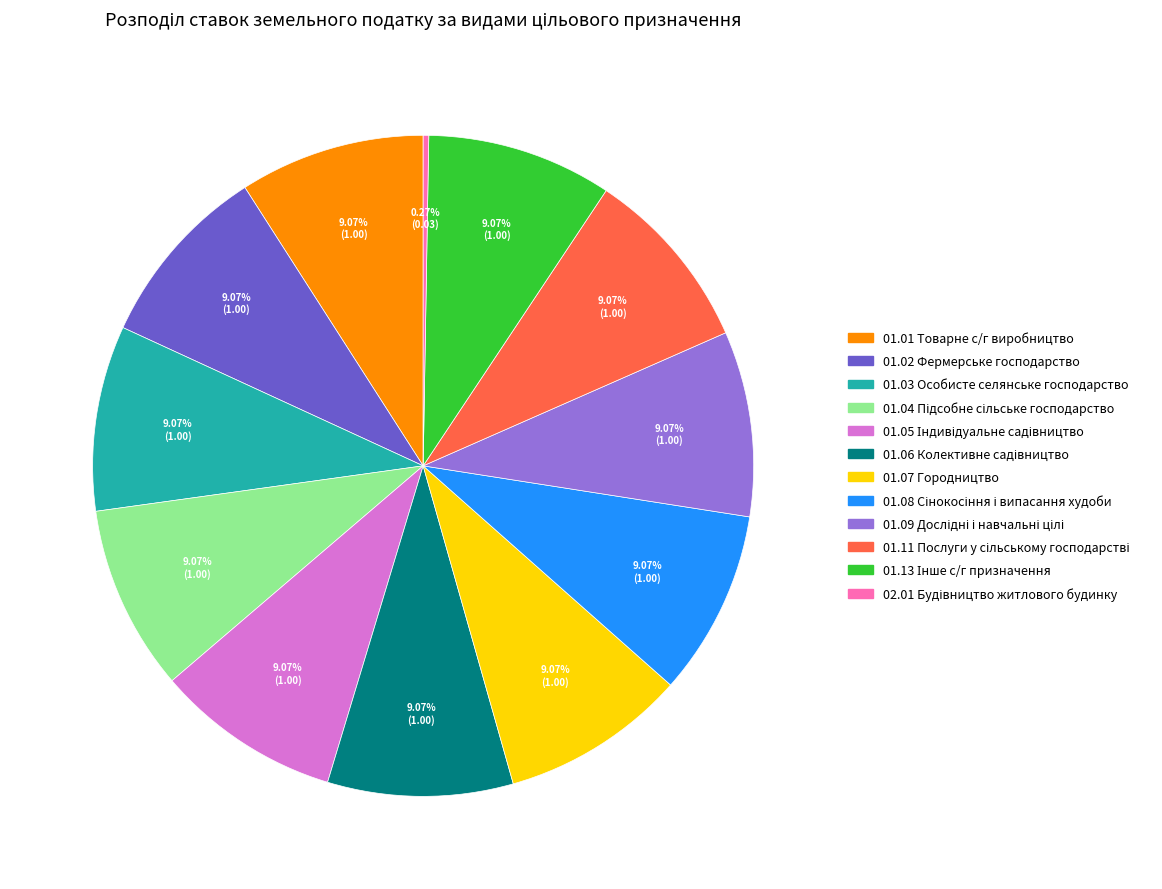

What is the ratio of the value at 01.02 Фермерське господарство to the value at 01.03 Особисте селянське господарство?

1.0